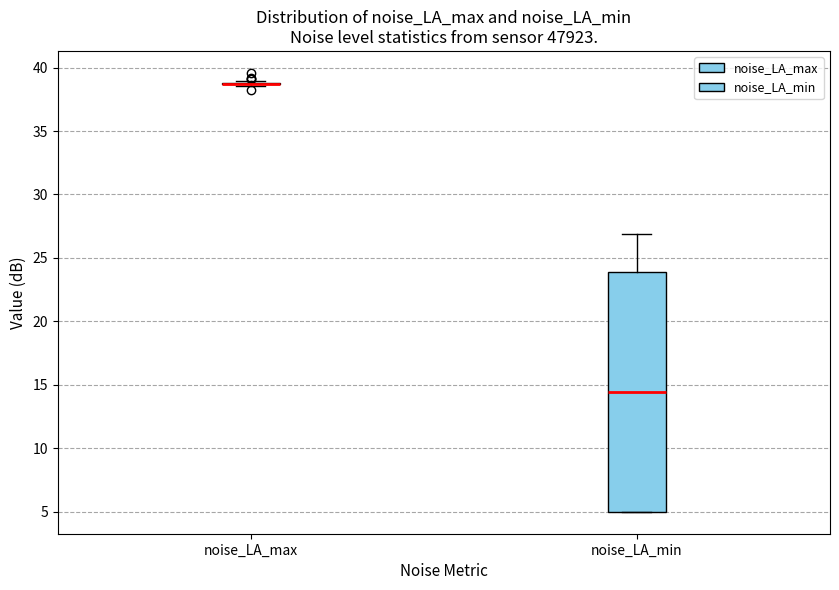

Which box is the tallest, from its lower edge to its upper edge?

noise_LA_min